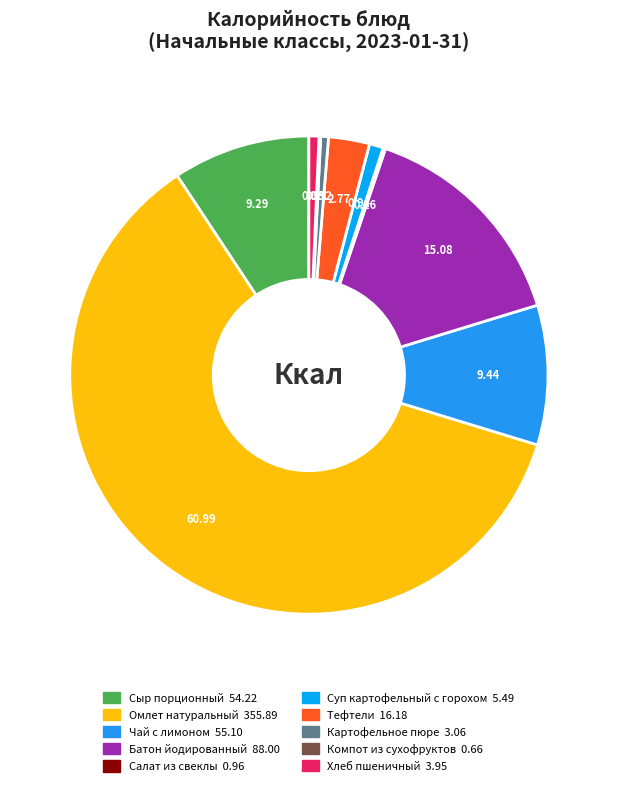

To the nearest percent, what is the average slice percentage?

10%